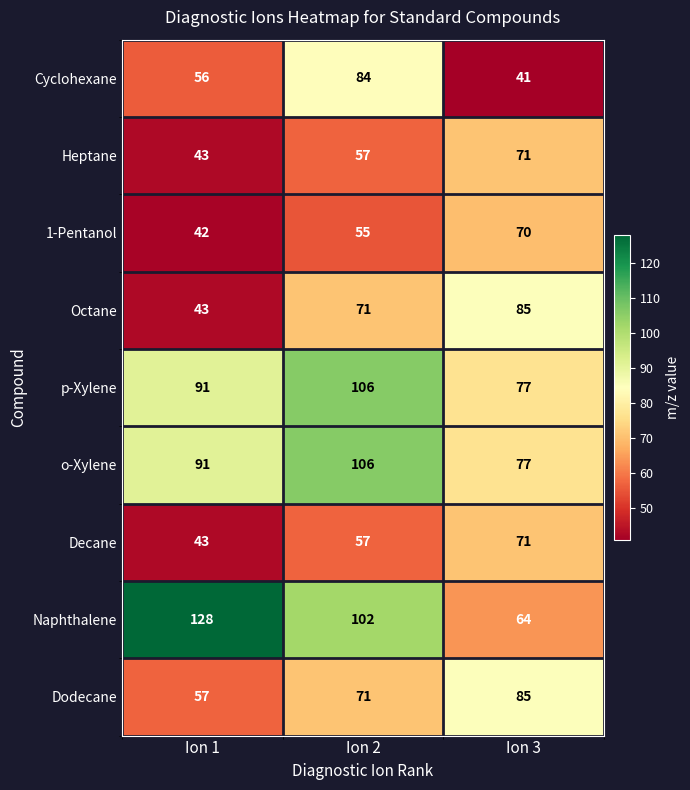

What is the difference between the highest and lowest values at Ion 2?

51